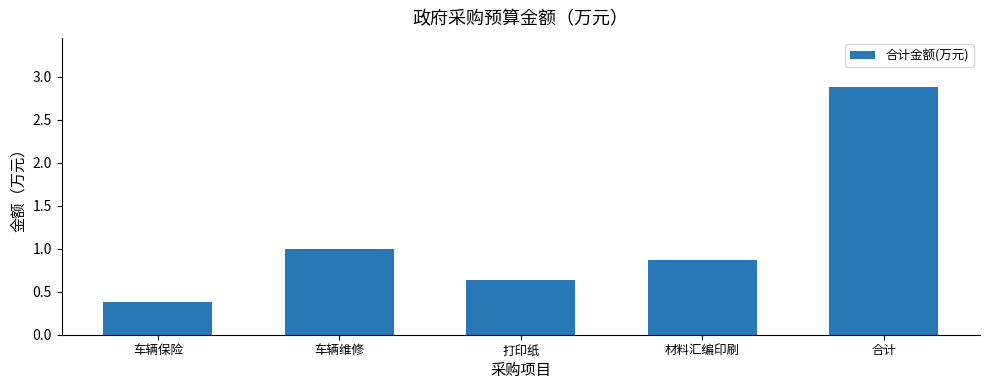

At which category does the chart reach its peak across all series?

合计